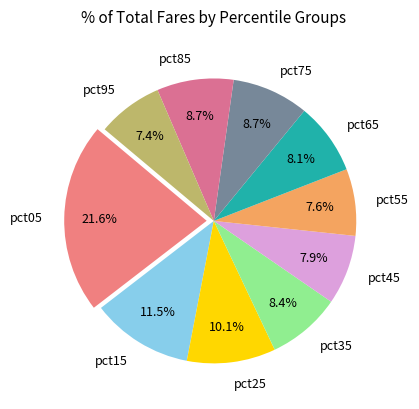

Is it true that pct25 is 21% of the pie?

False